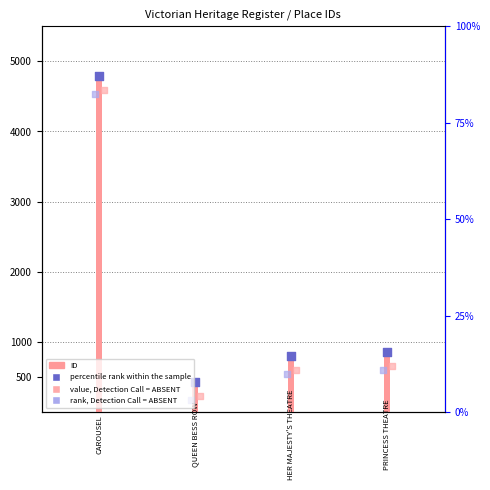

What are all the series names shown in the legend?

ID, percentile rank within the sample, value, Detection Call = ABSENT, rank, Detection Call = ABSENT